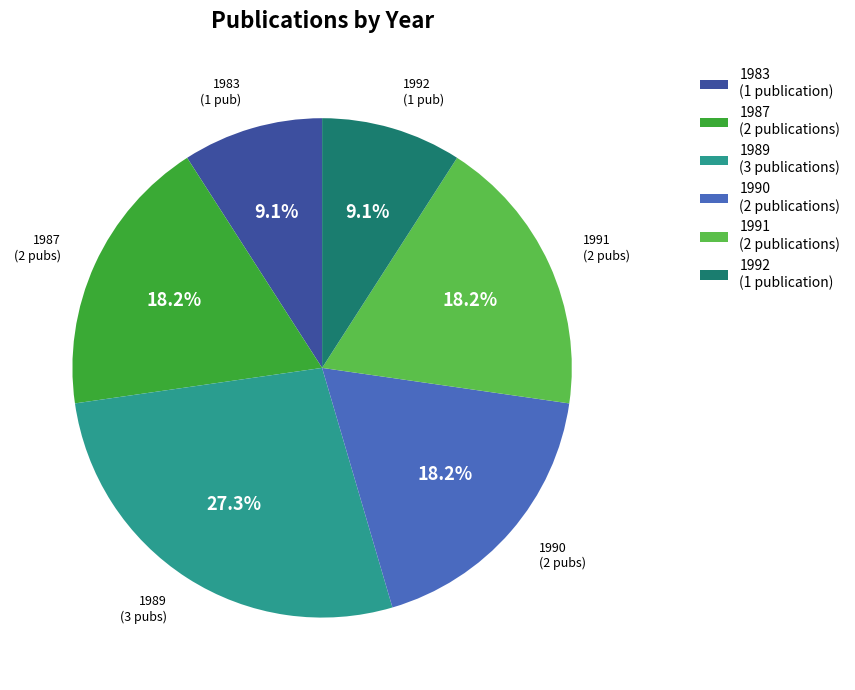

To the nearest percent, what percentage of the pie is 1989?

27%